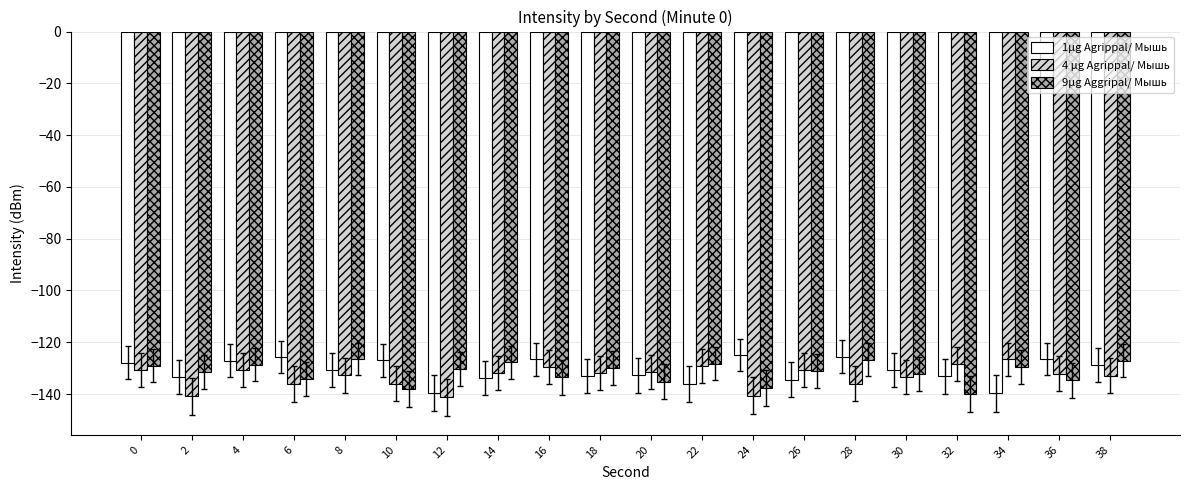

What is the value of the 1μg Agrippal/ Мышь bar at the 1st from the left?

-128.0